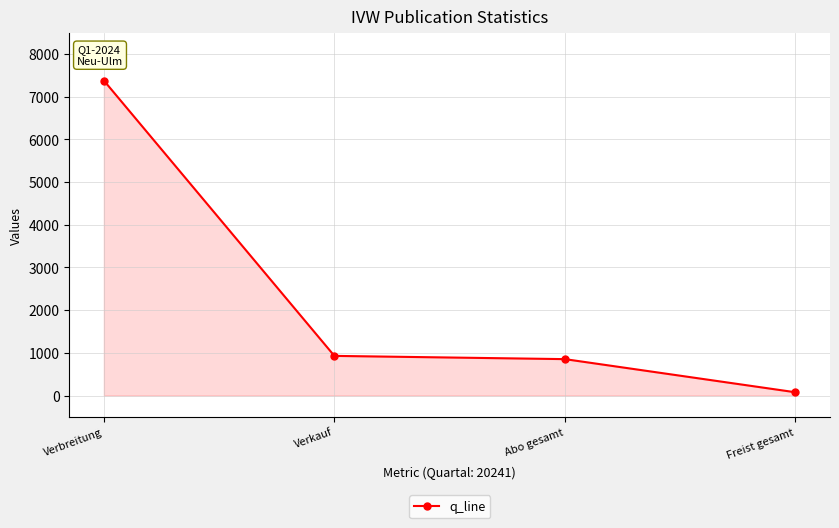

Which has a higher value, Verkauf or Freist gesamt?

Verkauf